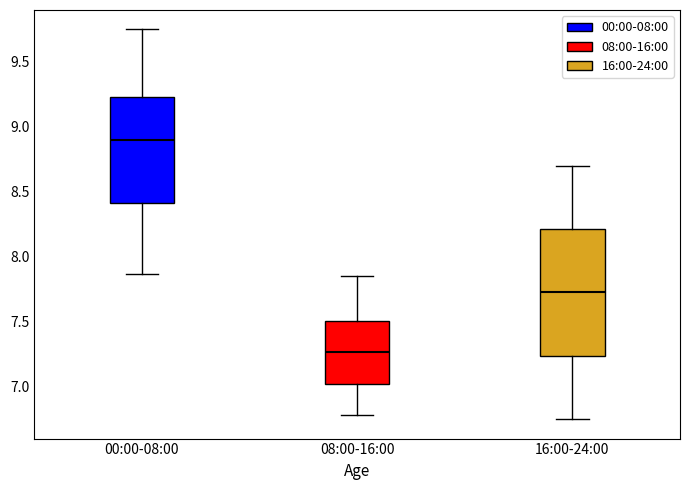

Which box has the lowest median line?

08:00-16:00